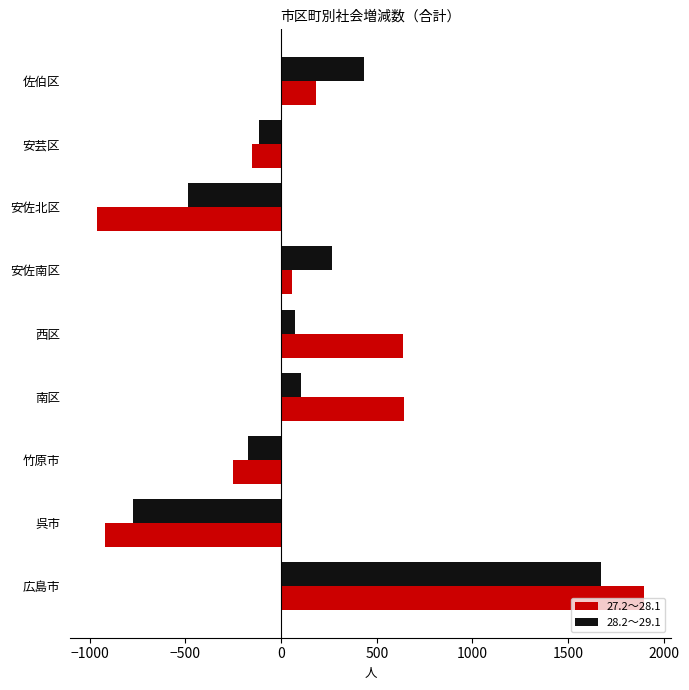

Is the value of 27.2～28.1 at 呉市 greater than the value of 28.2～29.1 at 南区?

No